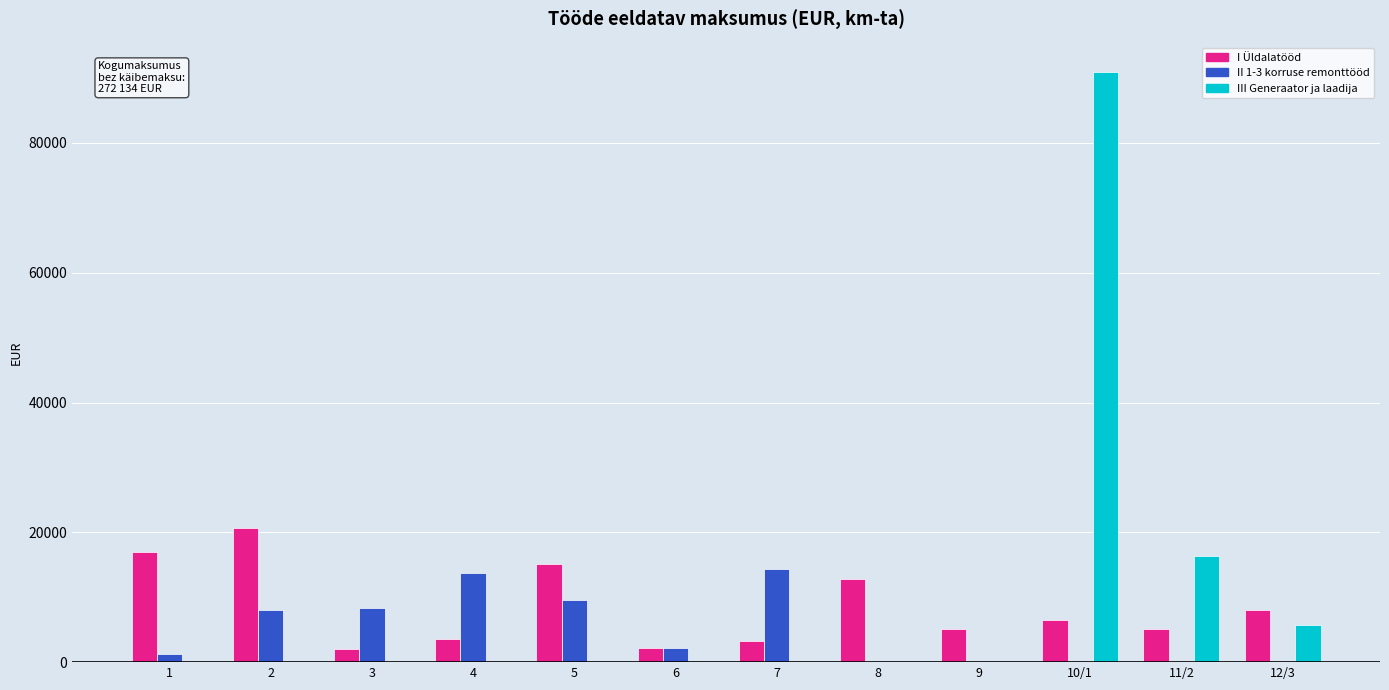

How many groups of bars are there?

12